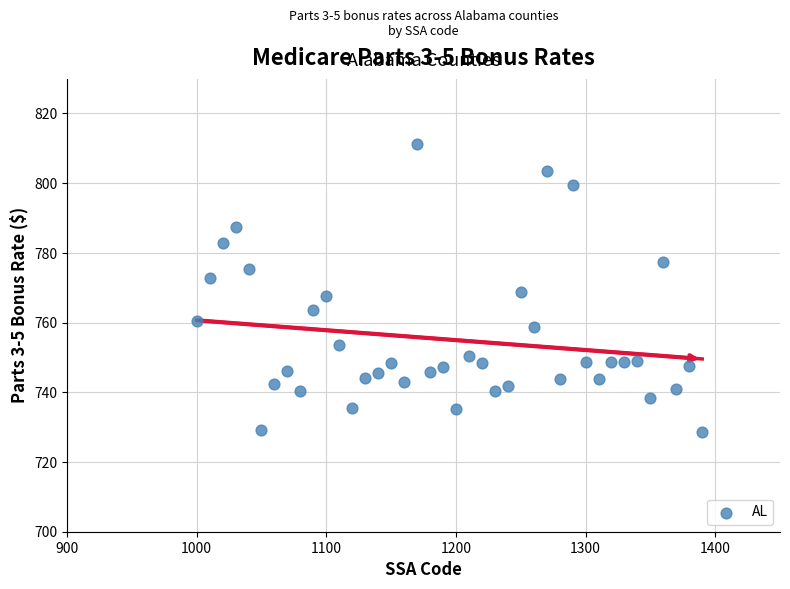

What is the range of X values (max minus min)?

390.0